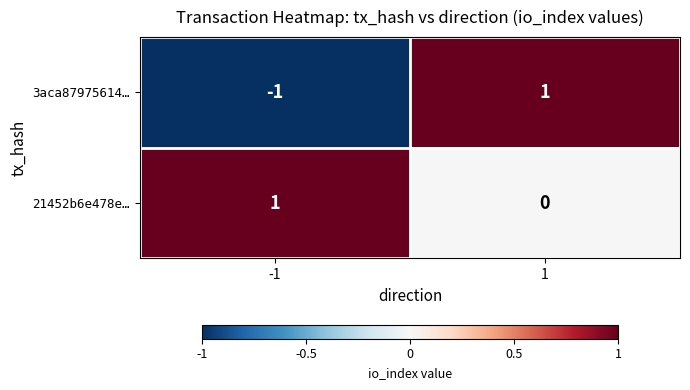

Which series has the widest spread of values?

3aca87975614…